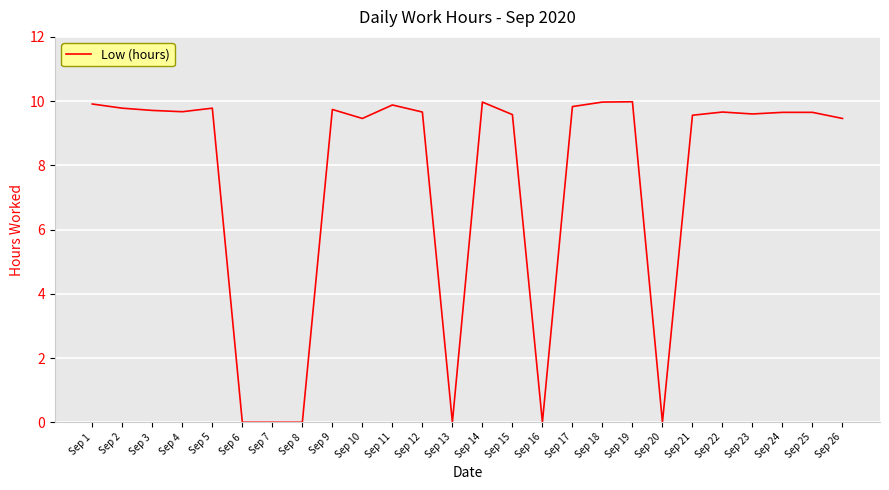

Which has a higher value, Sep 7 or Sep 14?

Sep 14